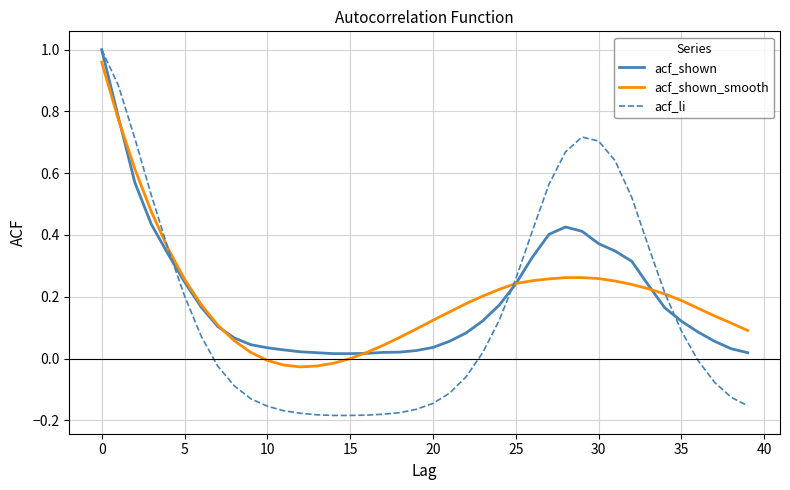

Which series has the largest range (max minus min)?

acf_li